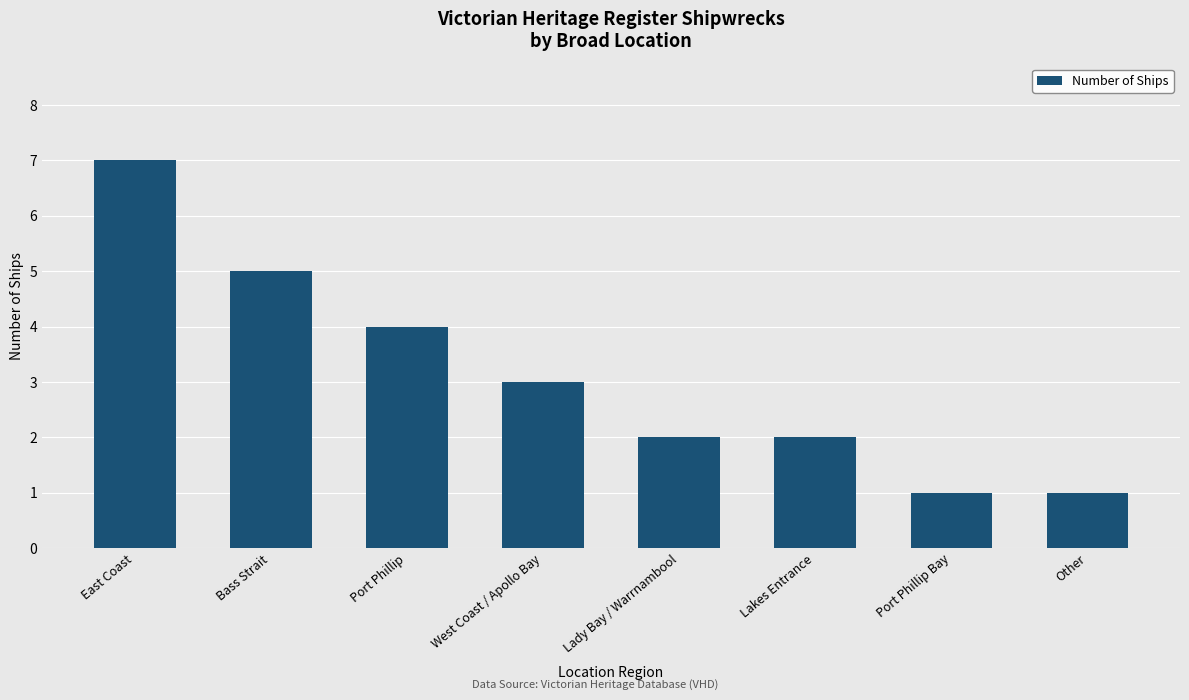

Which category has the highest value across all series?

East Coast